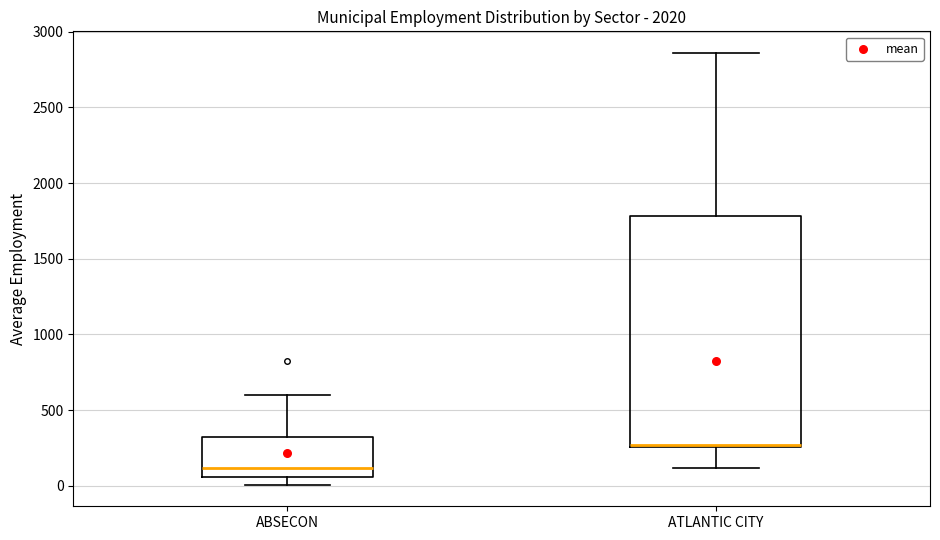

Comparing the boxes themselves (not the whiskers), which one is the tallest?

ATLANTIC CITY